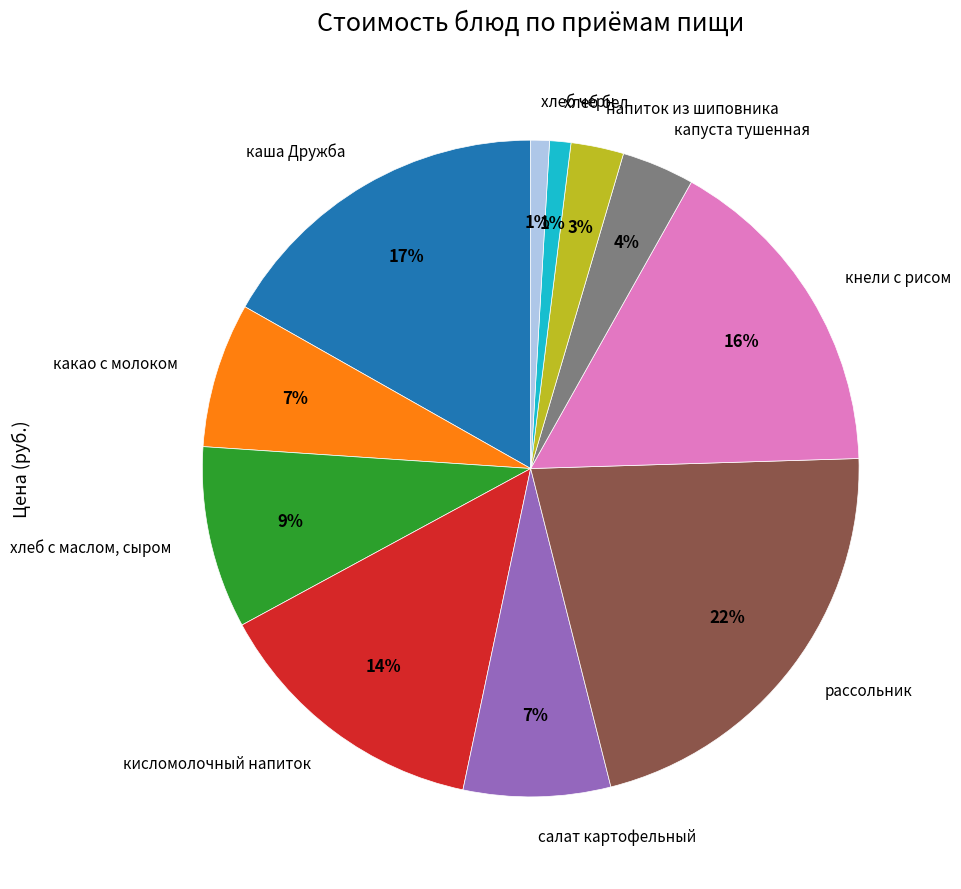

What is the ratio of the value at каша Дружба to the value at хлеб с маслом, сыром?

1.9